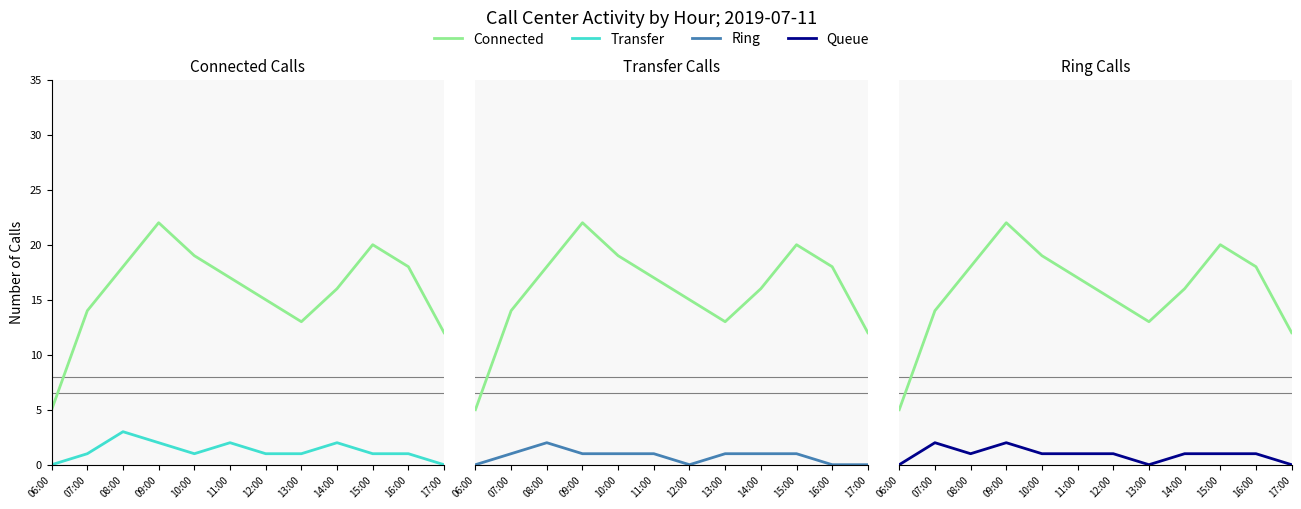

At which category does the chart reach its peak across all series?

09:00